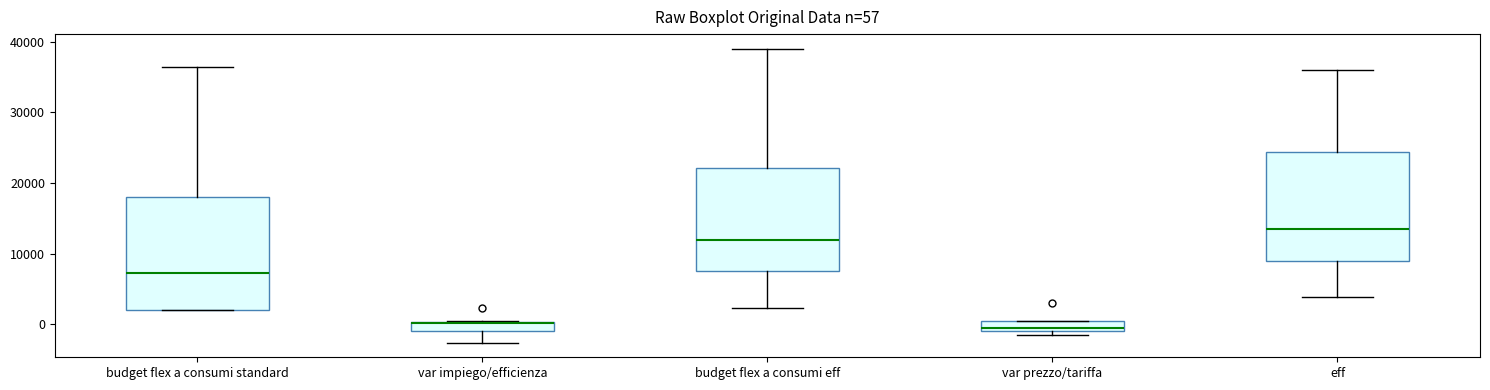

Which box has the highest median line?

eff